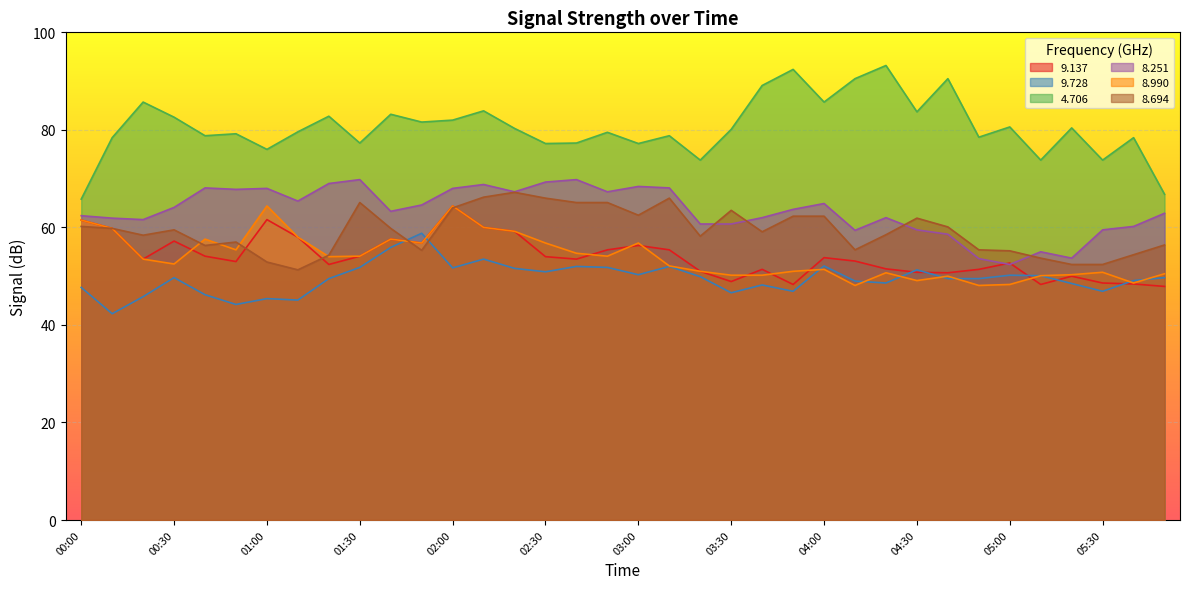

At which category does 4.706 reach its first local valley?

00:40